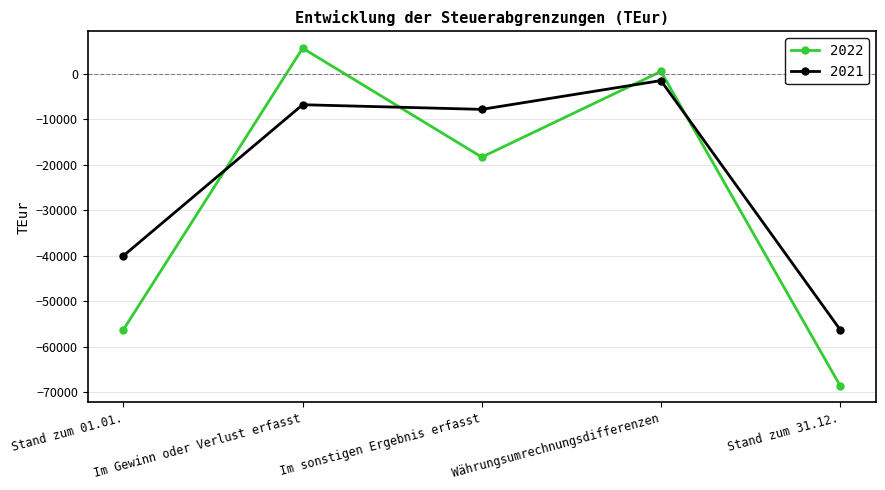

In 2021, how many points are higher than both neighbors (excluding endpoints)?

2